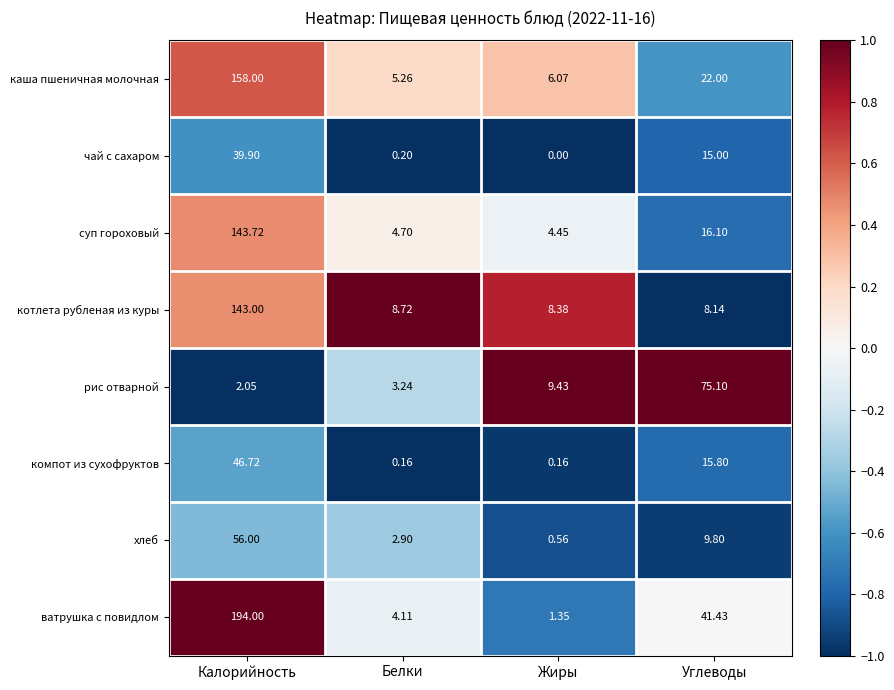

Between Белки and Жиры, which series saw the biggest shift?

рис отварной